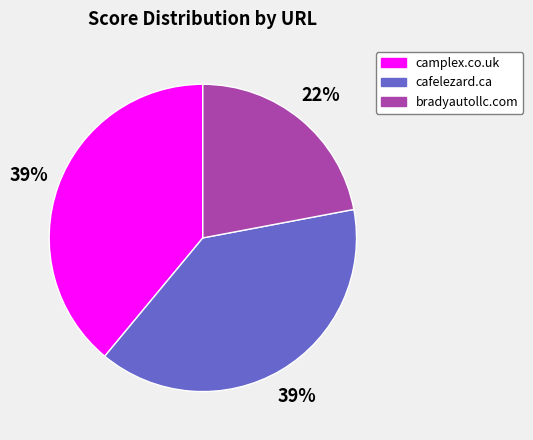

True or false: camplex.co.uk accounts for 39% of the total.

True